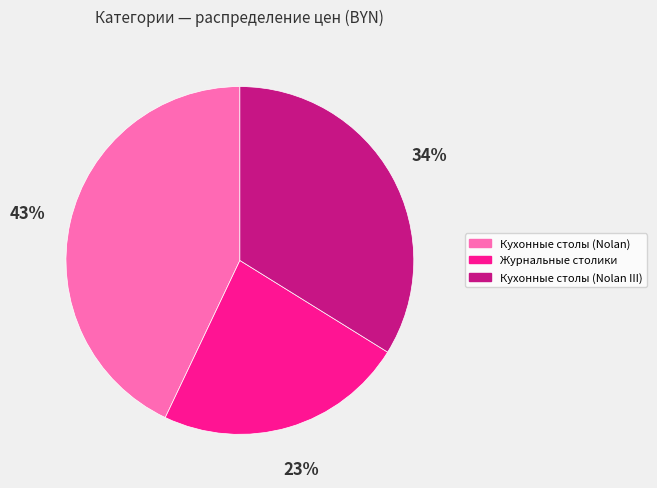

Rank the categories by value from highest to lowest.

Кухонные столы (Nolan), Кухонные столы (Nolan III), Журнальные столики